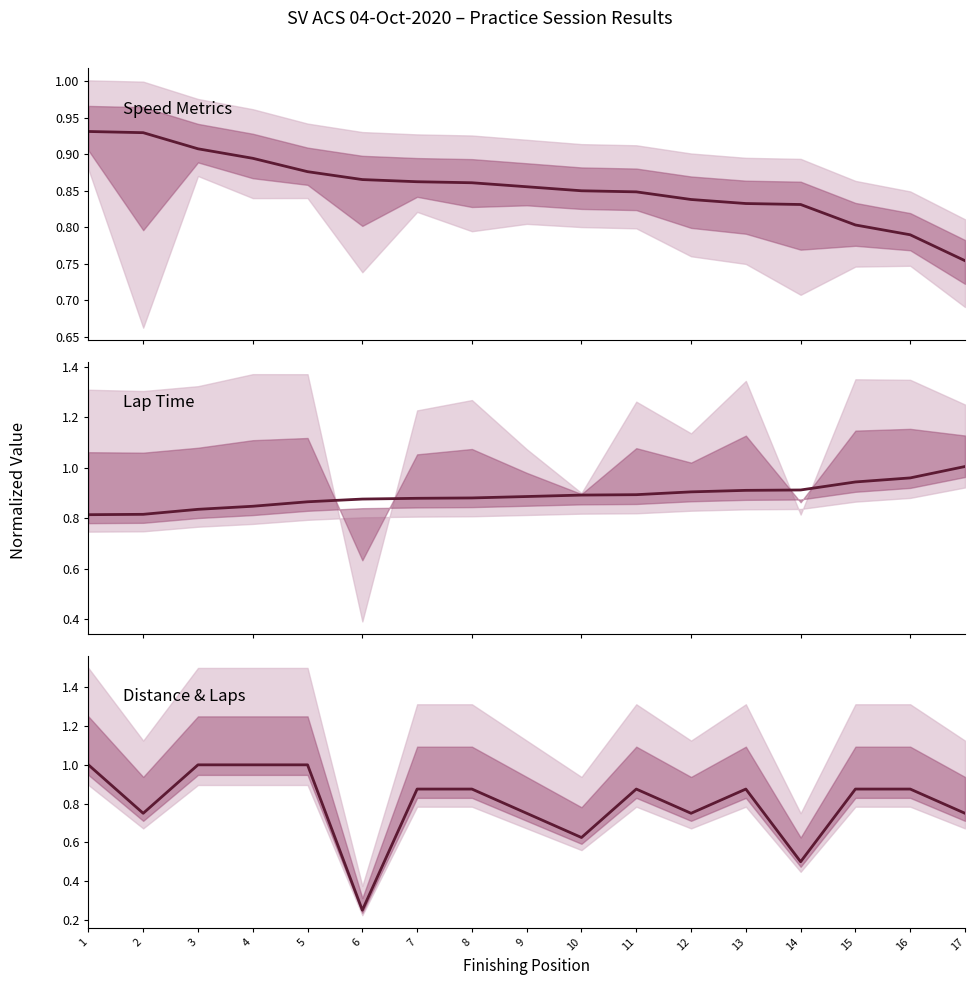

What is the total value across all series at 16?

2.6